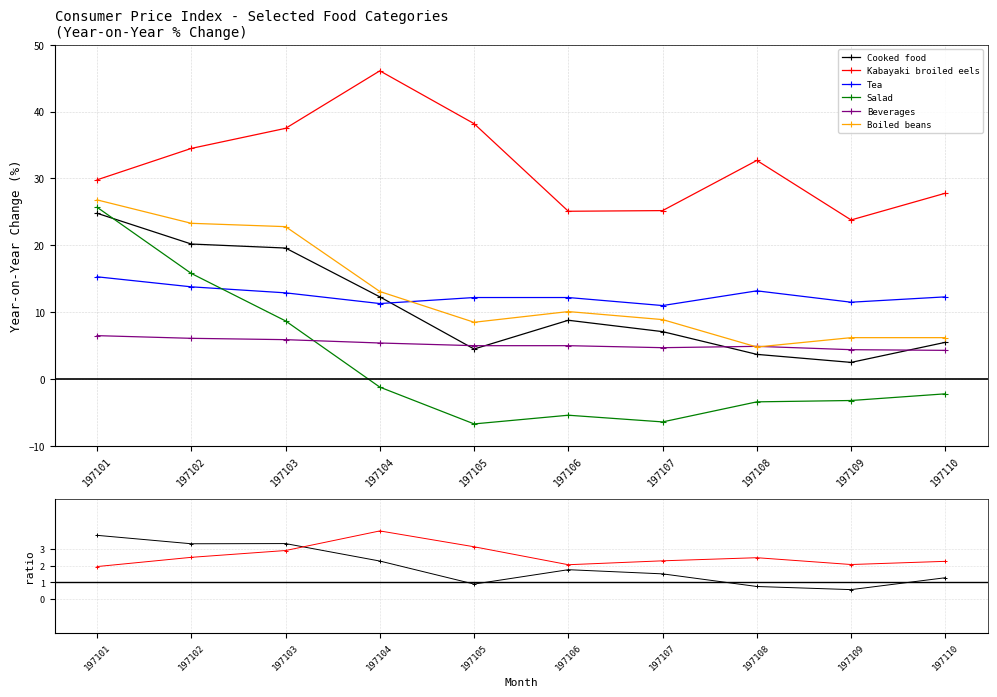

Which series has the widest spread of values?

Salad